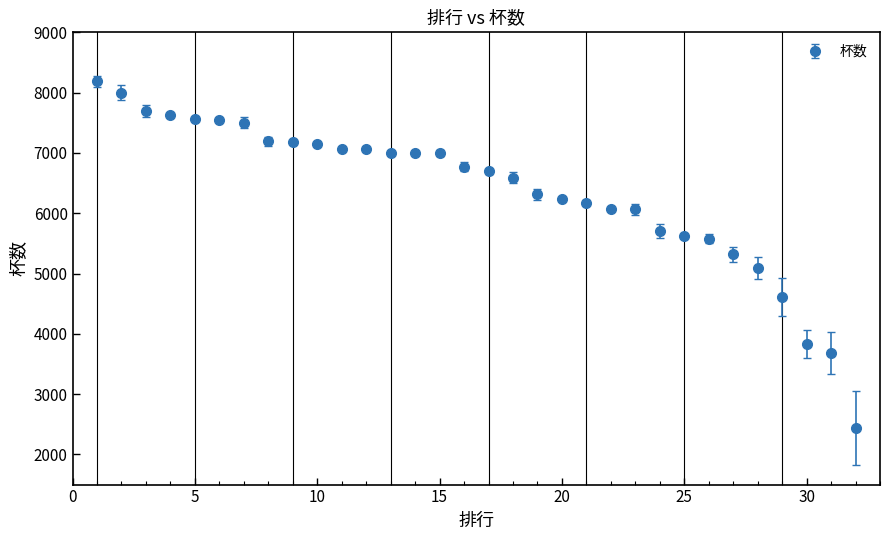

What is the average value?

6361